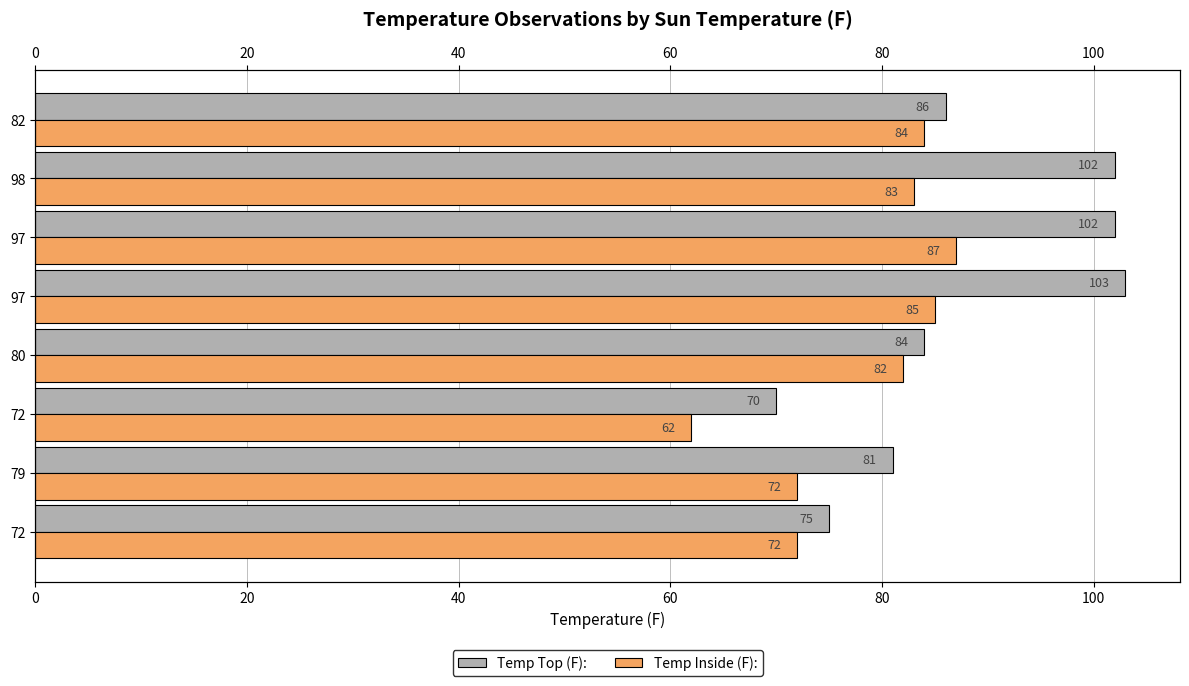

List the series in order of their peak value, lowest first.

Temp Inside (F):, Temp Top (F):